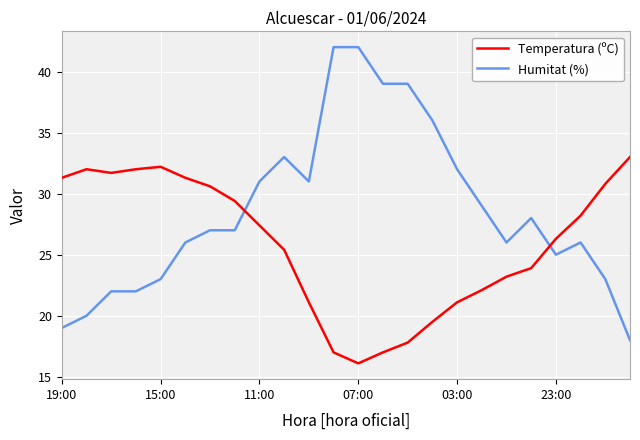

How many times do Humitat (%) and Temperatura (ºC) cross each other?

2